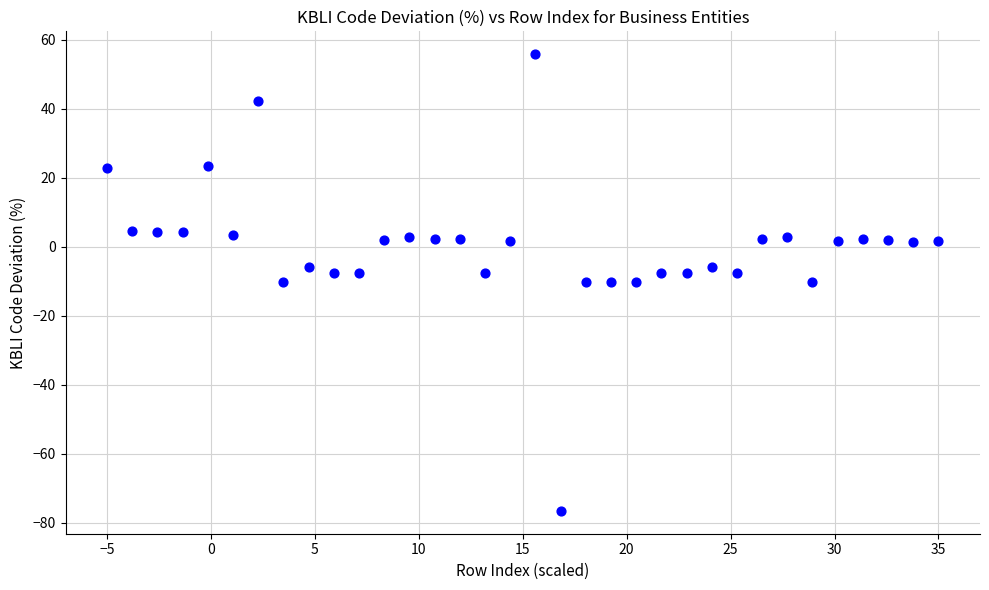

What is the range of X values (max minus min)?

40.0